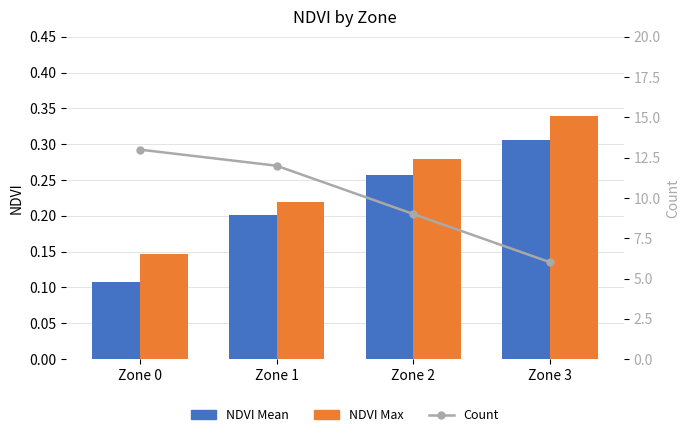

At which category is the sum across all series the highest?

Zone 0